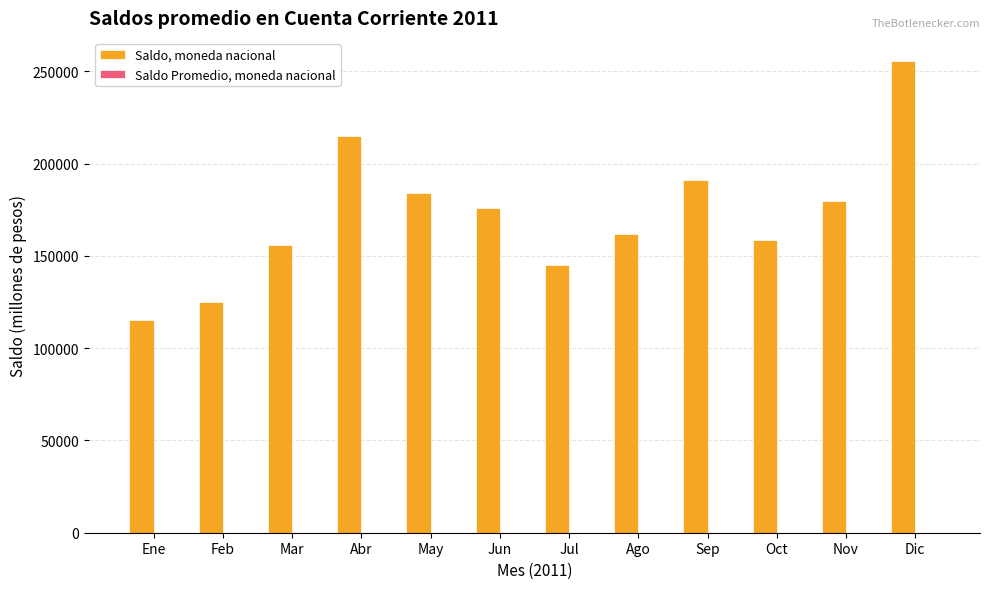

What is the sum of all Saldo, moneda nacional values?

2063583.1